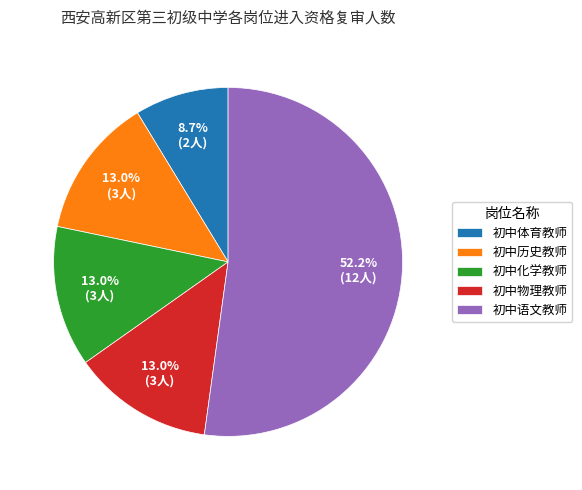

Approximately how many times larger is the value at 初中体育教师 compared to 初中历史教师?

0.7